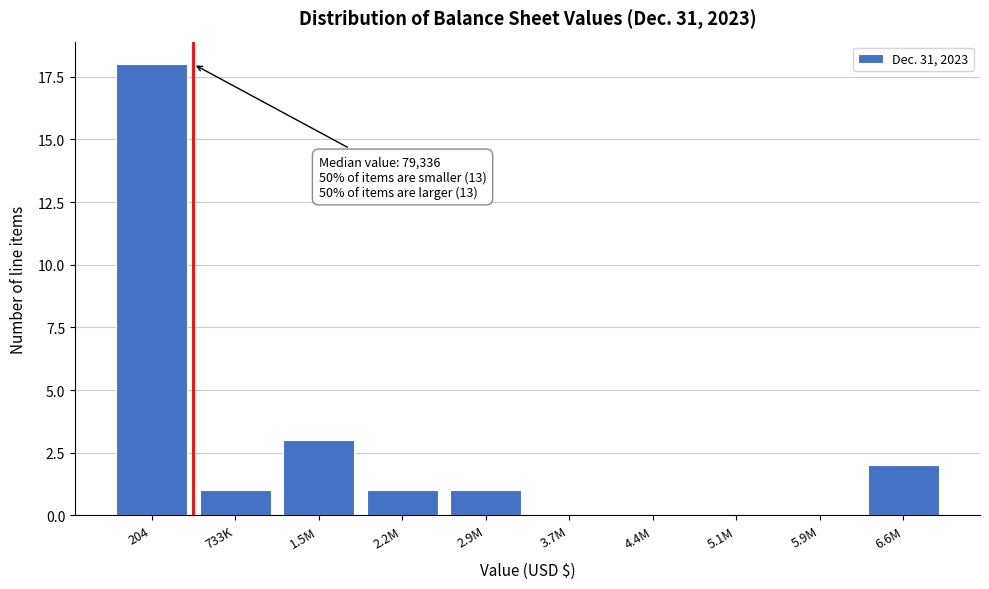

Reading right to left, list all the values displayed in this chart.

6.6M=2	5.9M=0	5.1M=0	4.4M=0	3.7M=0	2.9M=1	2.2M=1	1.5M=3	733K=1	204=18